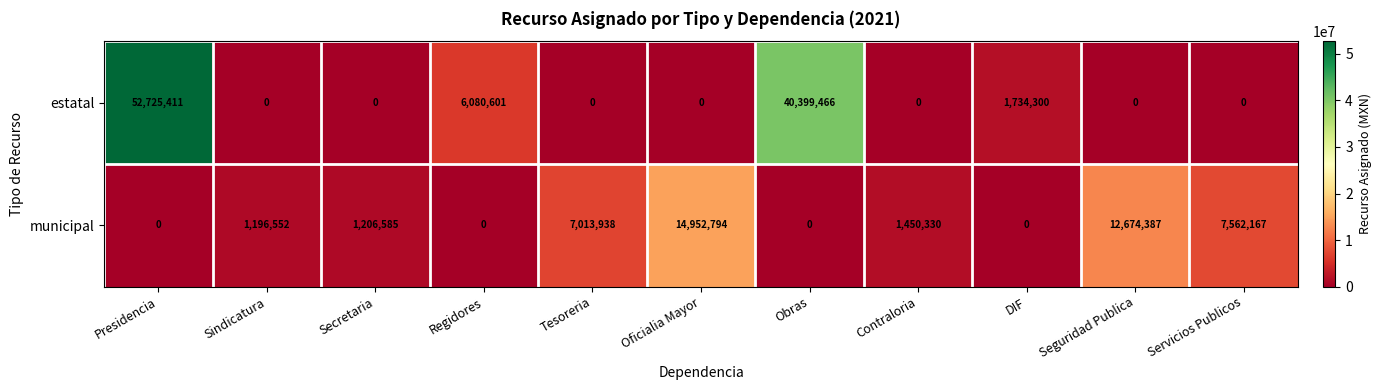

What is the sum of all municipal values?

46056753